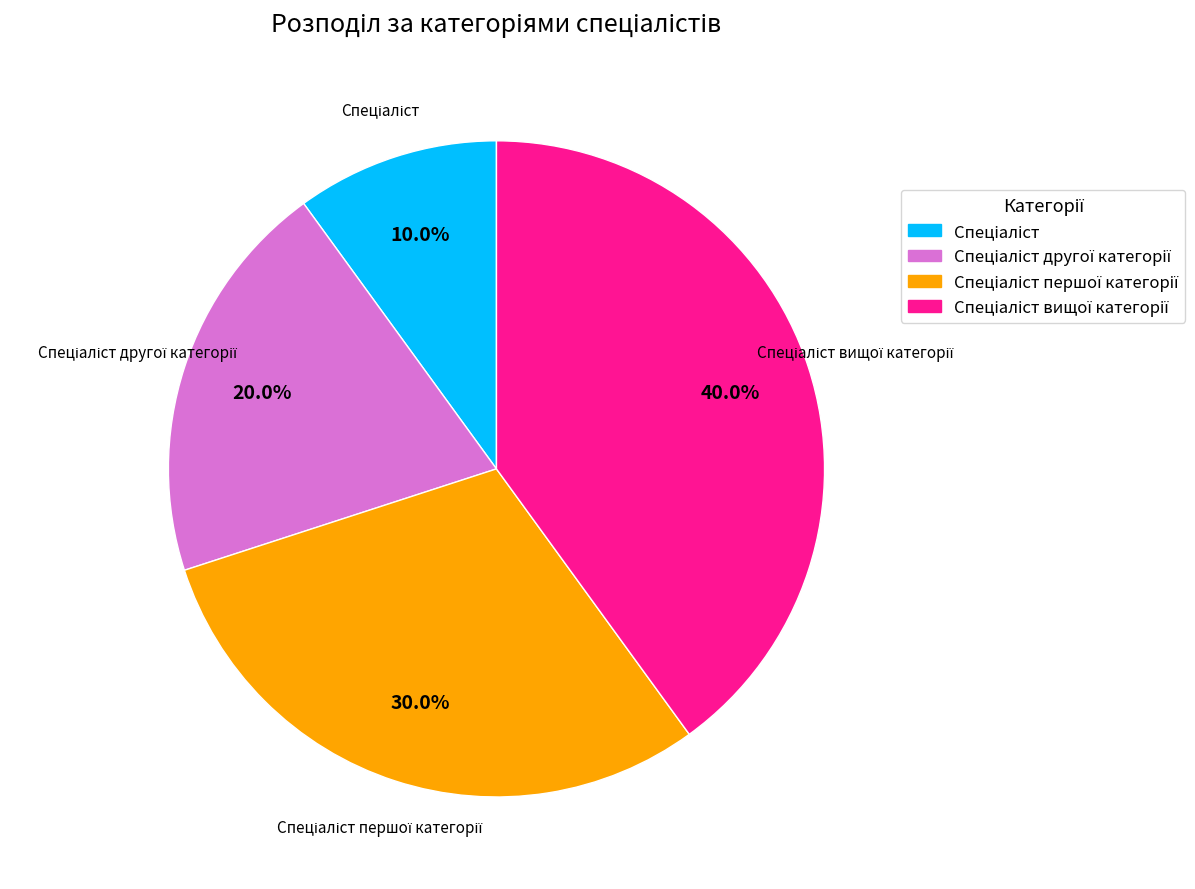

Is there a majority slice in this chart?

No